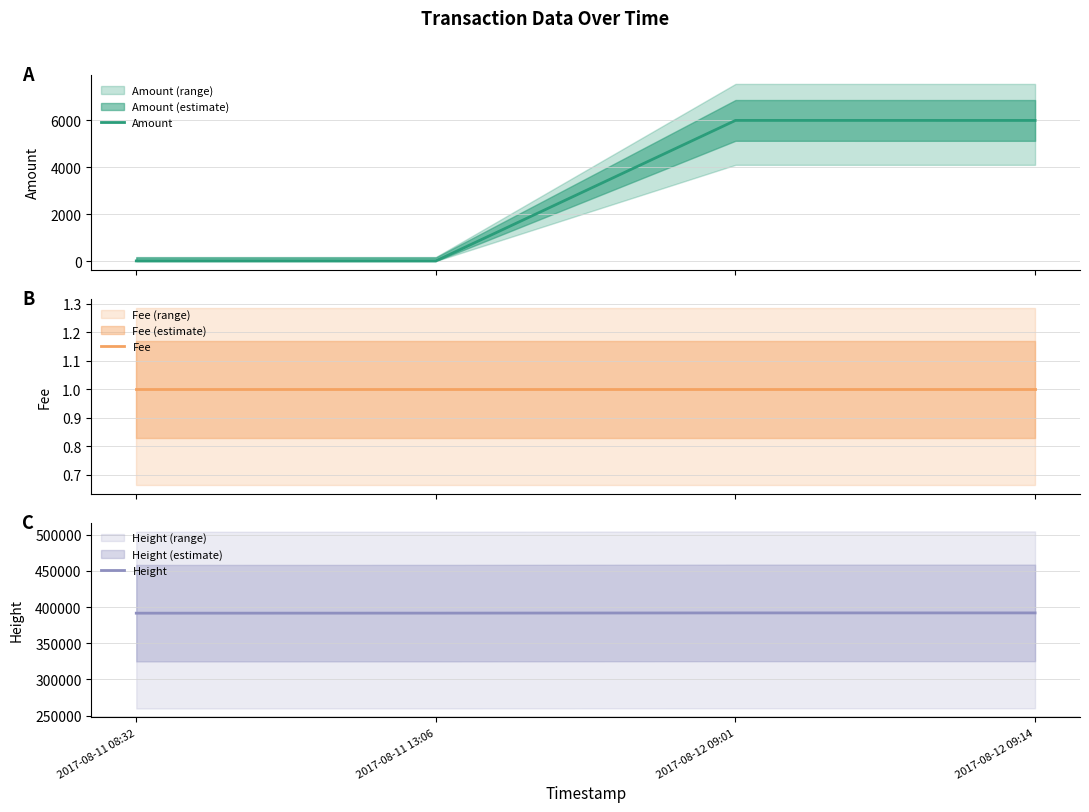

Does the chart have visible grid lines?

Yes